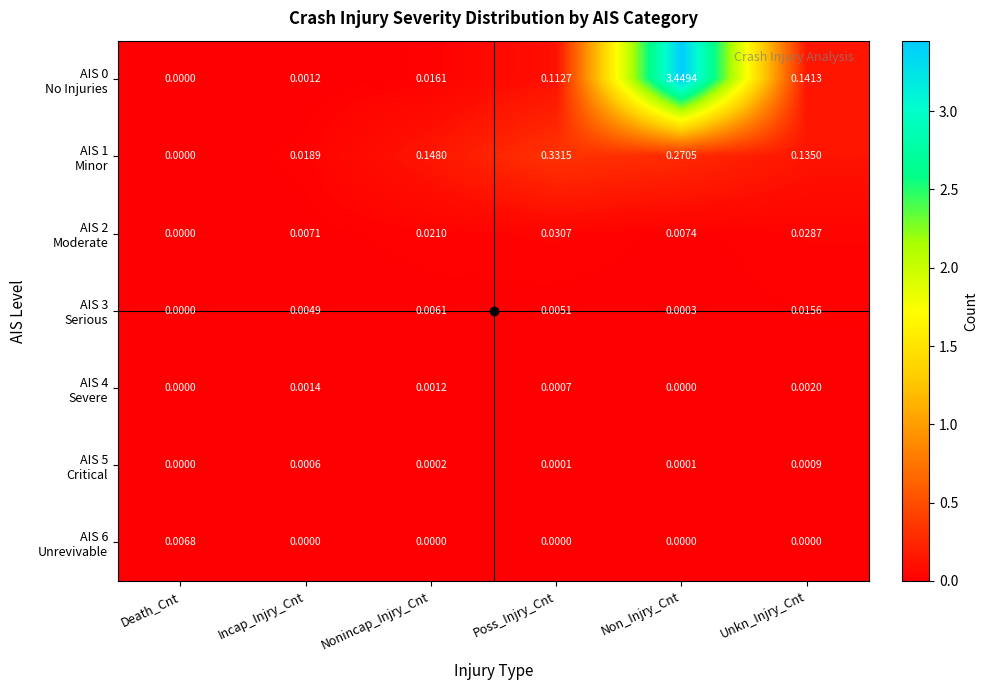

At which category is the sum across all series the highest?

Non_Injry_Cnt